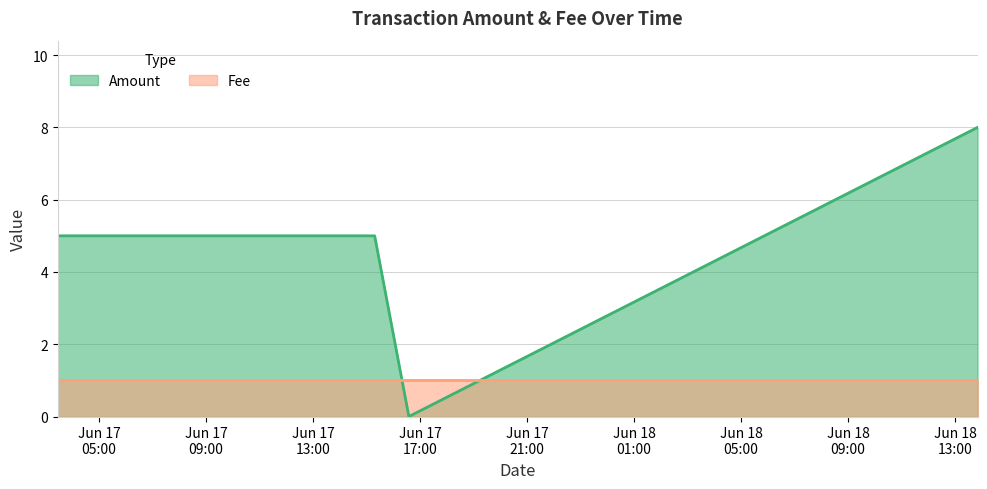

At which label is the value closest to 4?

2016-06-17 03:27:50